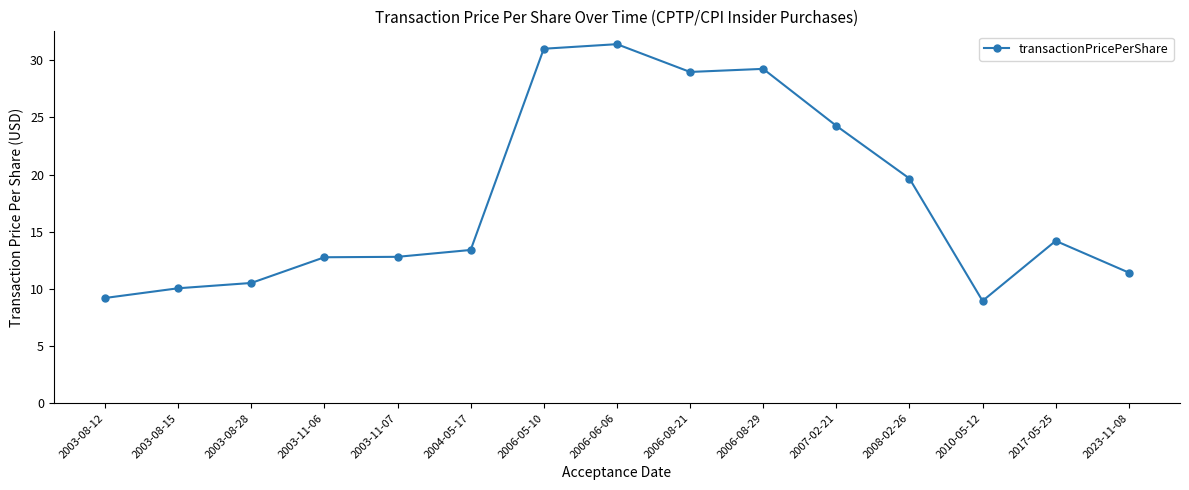

What position from the left is 2006-08-21?

9